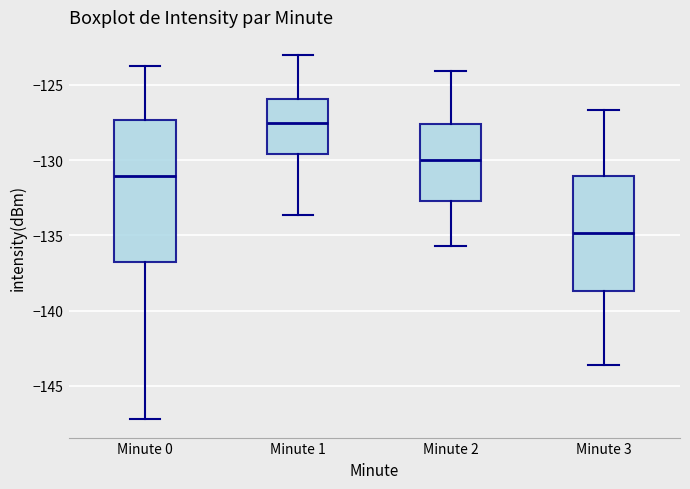

Reading left to right, read every box against the y-axis: the position of its median line, the range the box covers, and the ends of its whiskers. The values are not printed on the chart, so give them approximately, as read against the axis.

Minute 0: median -131.0, box -137.0 to -127.5, whiskers -147.0 to -123.5
Minute 1: median -127.5, box -129.5 to -126.0, whiskers -133.5 to -123.0
Minute 2: median -130.0, box -132.5 to -127.5, whiskers -135.5 to -124.0
Minute 3: median -135.0, box -138.5 to -131.0, whiskers -143.5 to -126.5